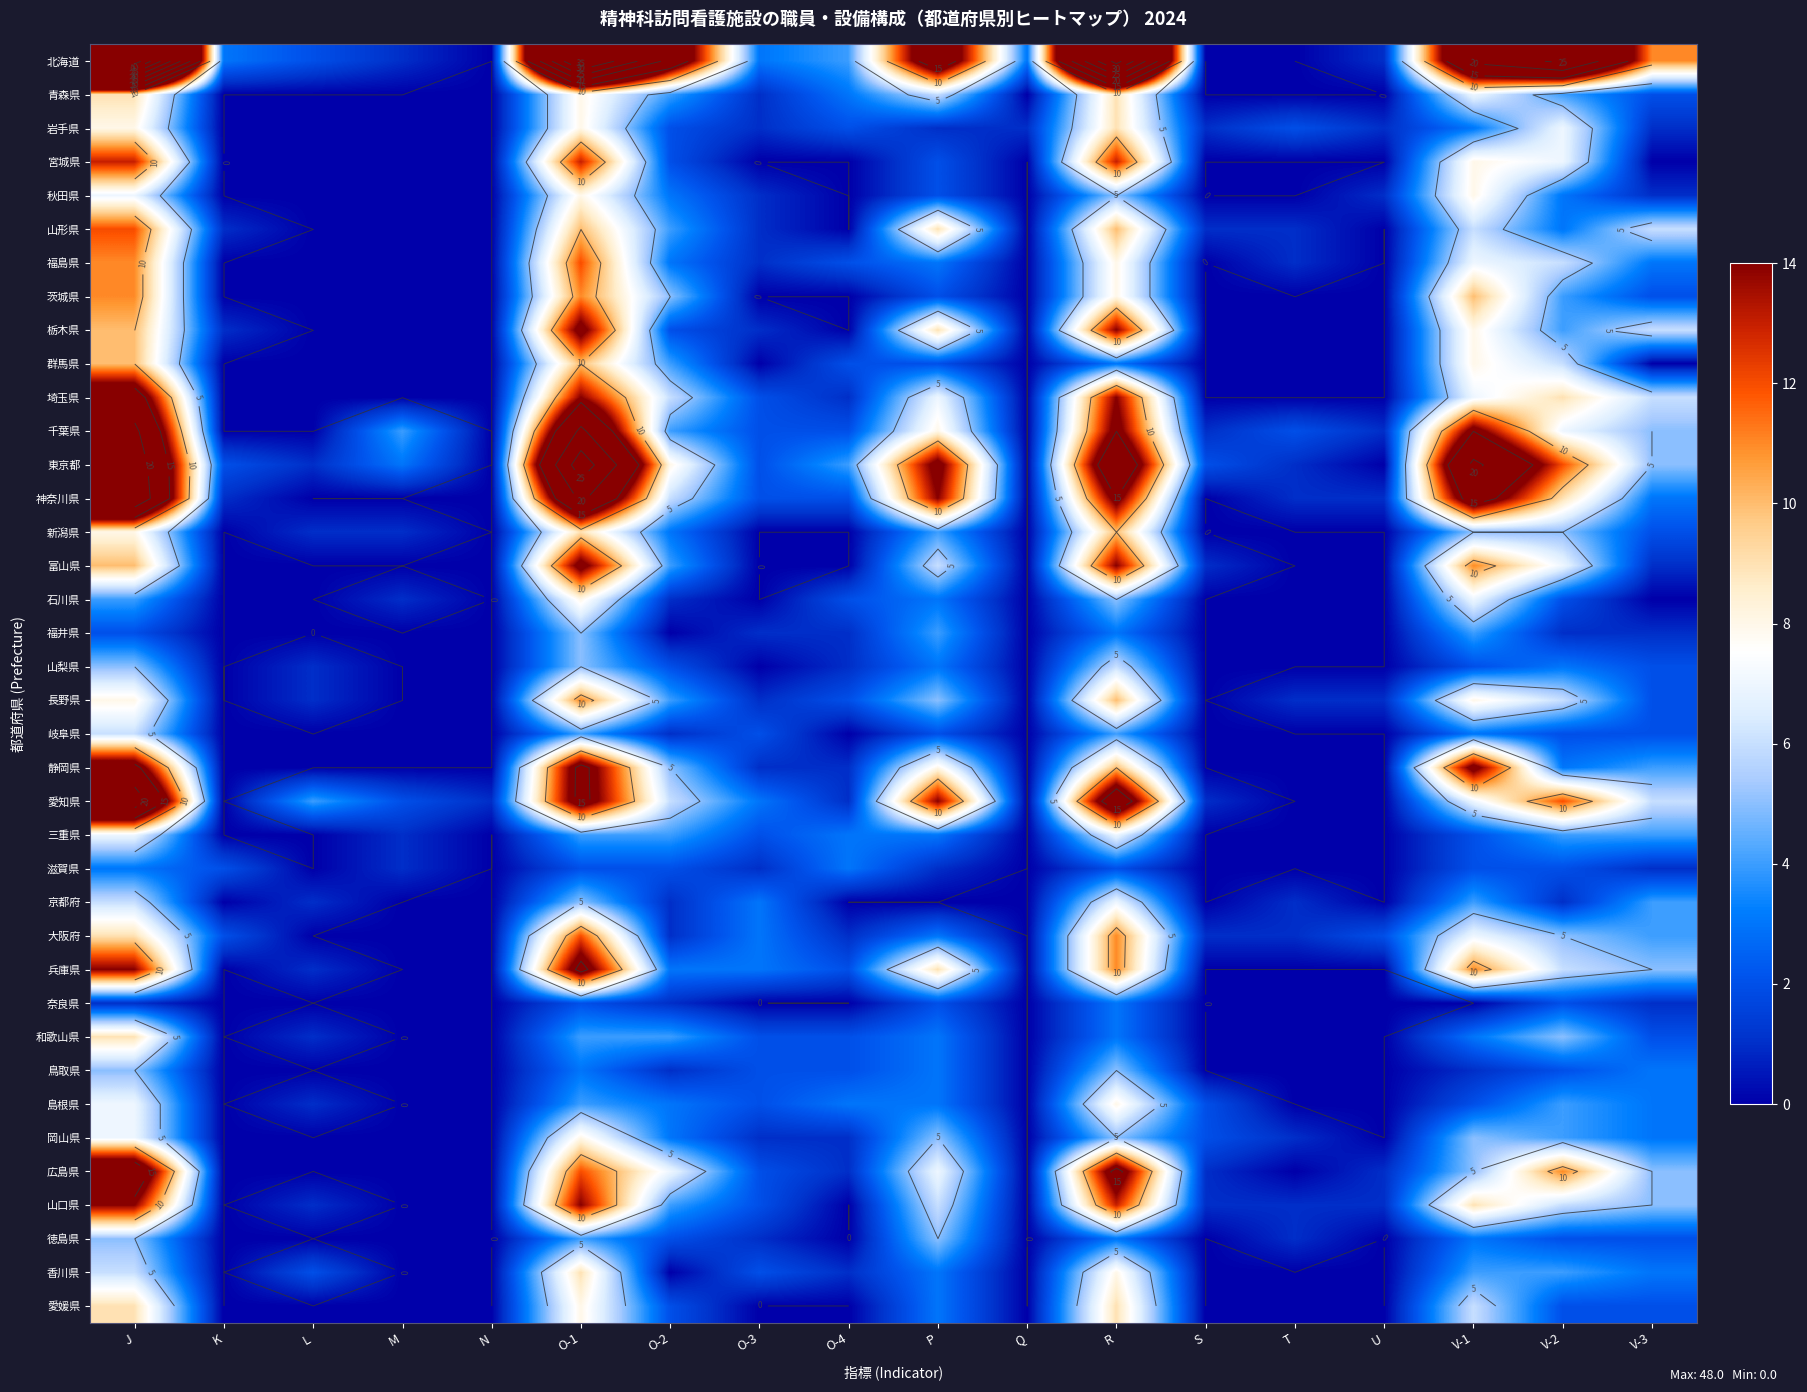

How many values in 京都府 are above zero?

10